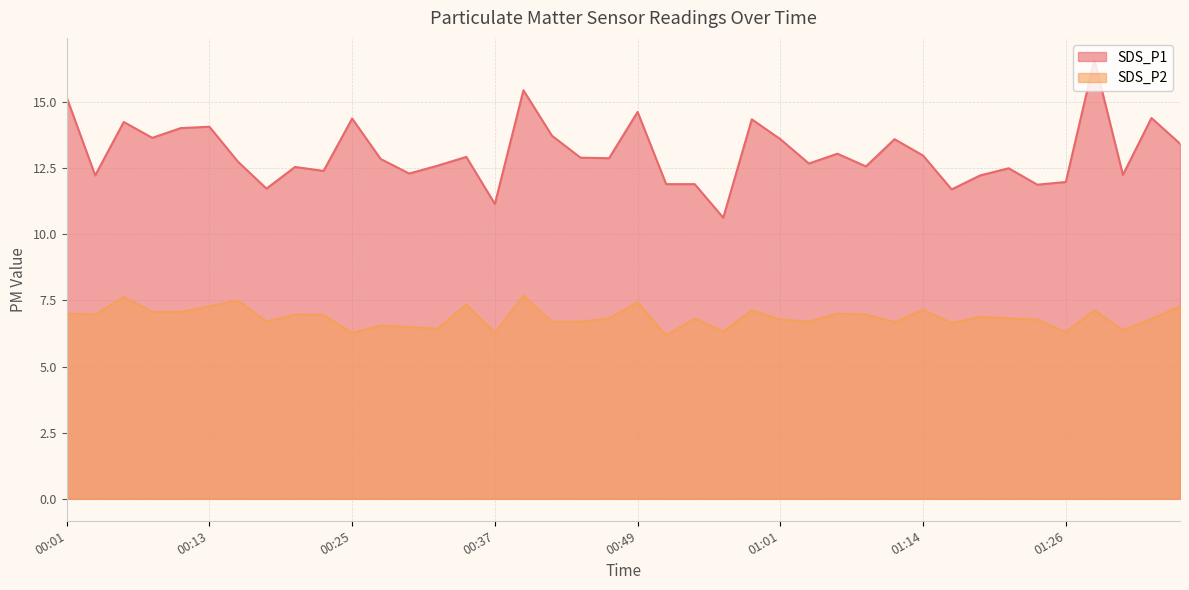

Which series has the largest total across all categories?

SDS_P1